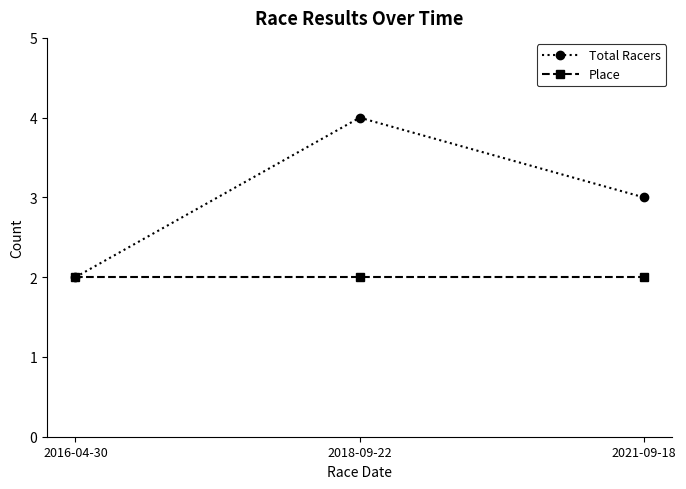

What is the difference between the second highest and minimum values in the Total Racers series?

1